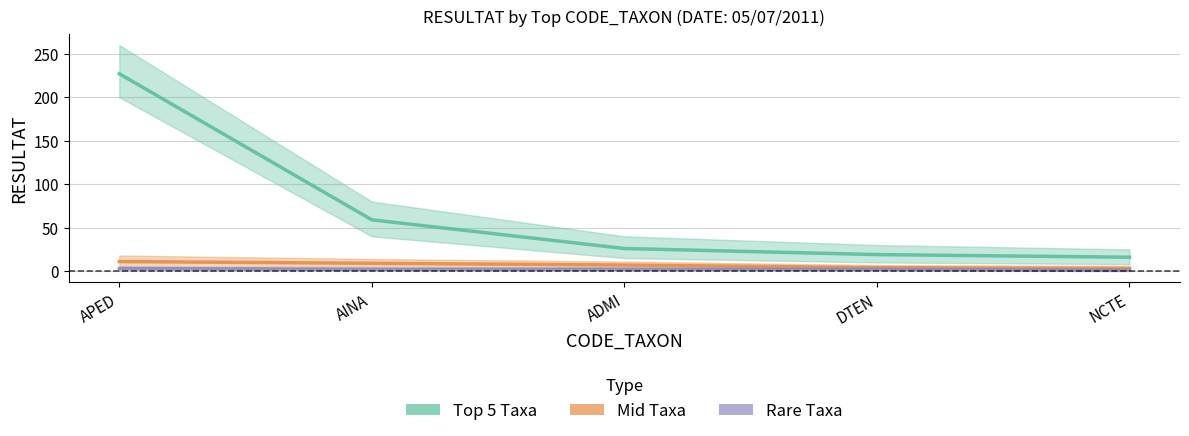

How many lines are shown in the chart?

3